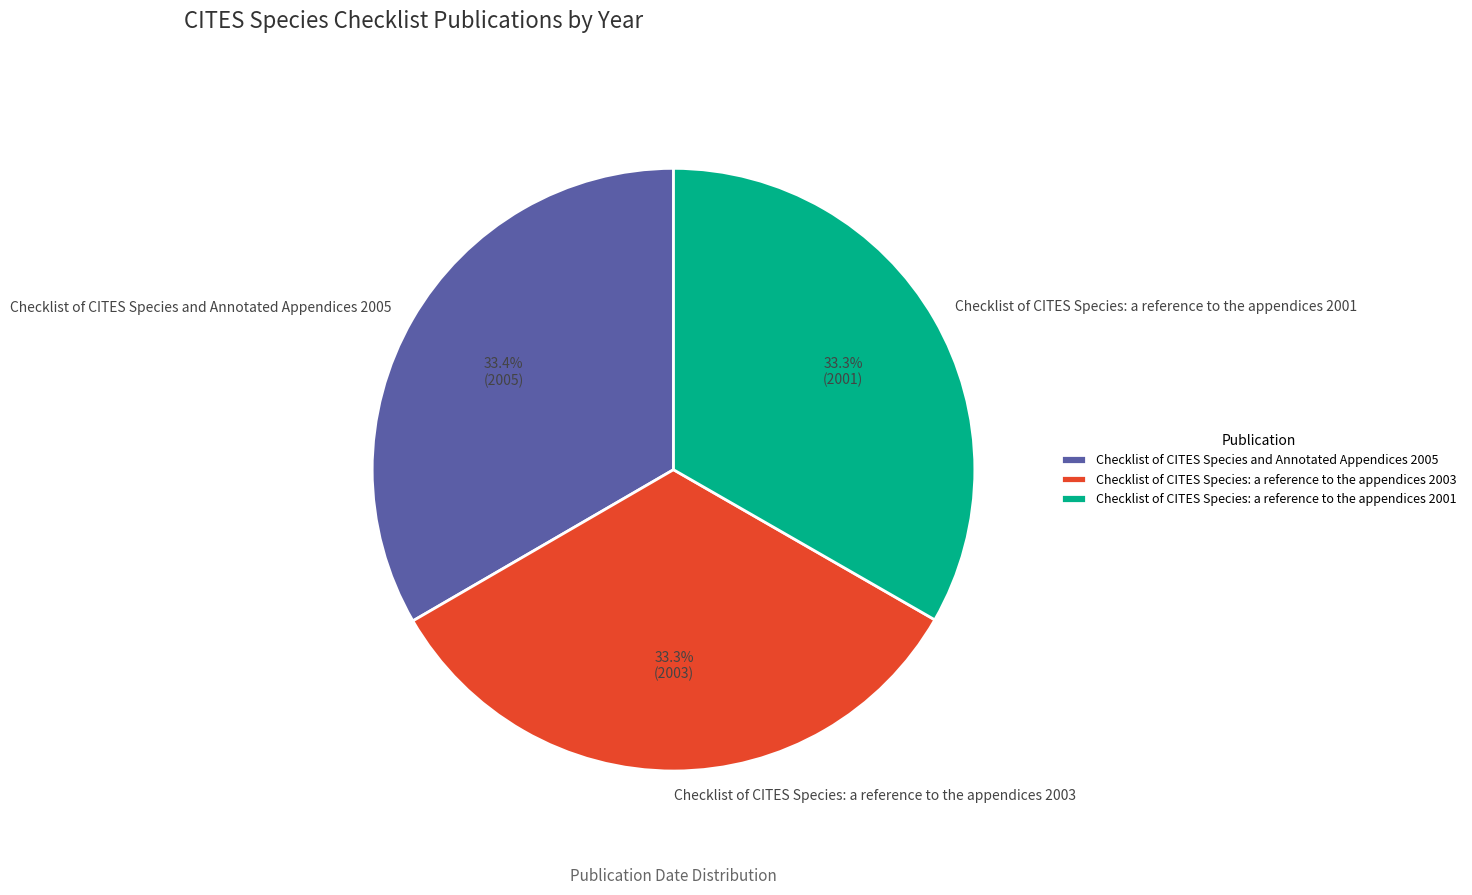

Is the sum of Checklist of CITES Species: a reference to the appendices 2001 and Checklist of CITES Species: a reference to the appendices 2003 greater than half?

Yes